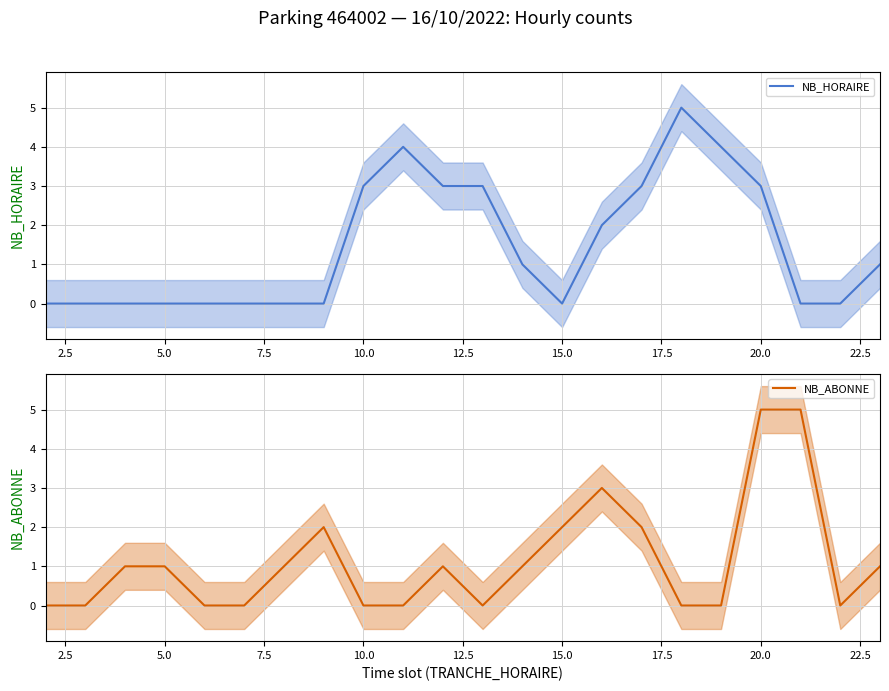

At how many categories does at least one series exceed 1?

12